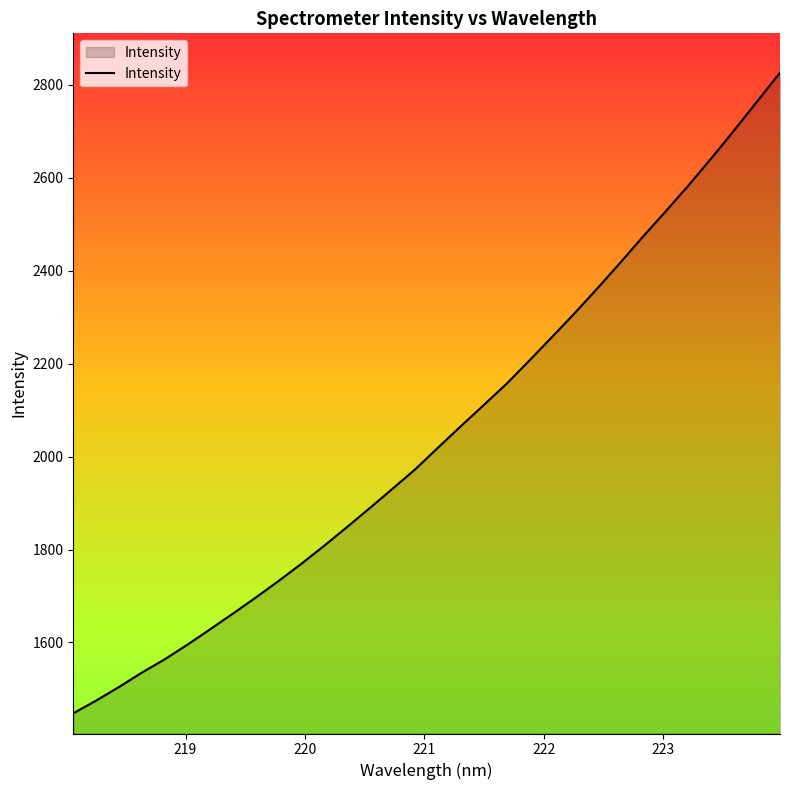

What is the maximum value shown in the chart?

2825.9